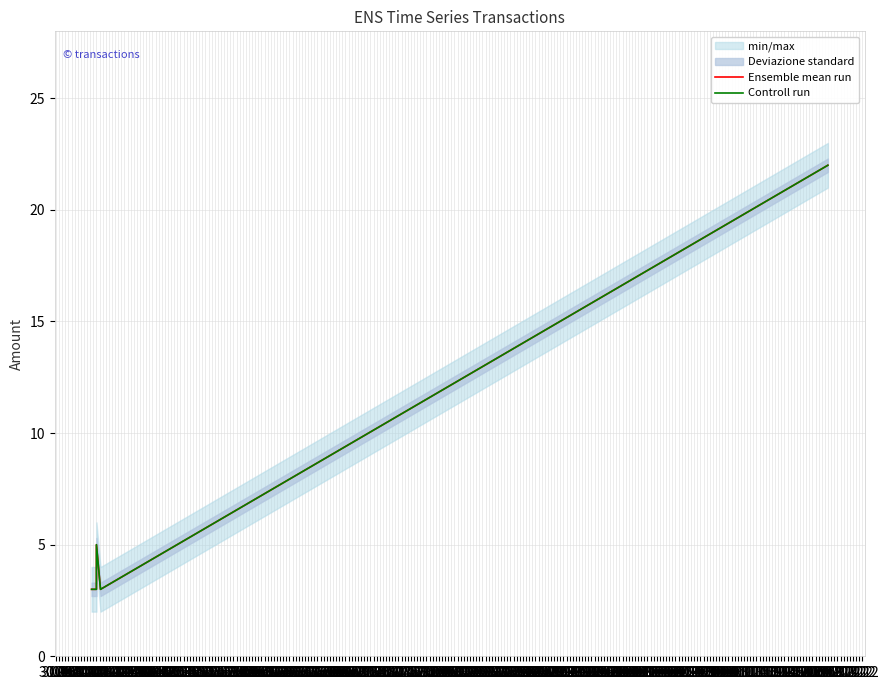

True or false: Controll run and Ensemble mean run cross at least once.

False